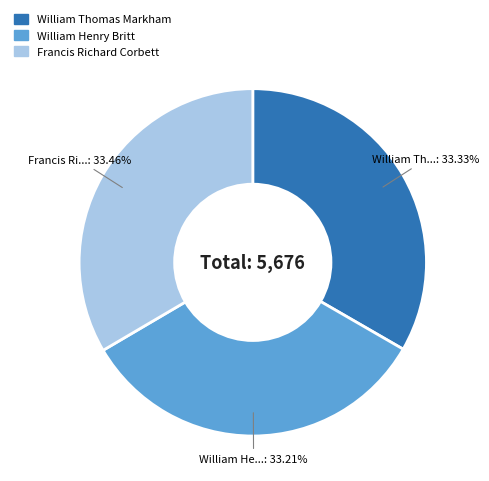

Approximately how many times larger is the value at William Henry Britt compared to William Thomas Markham?

1.0